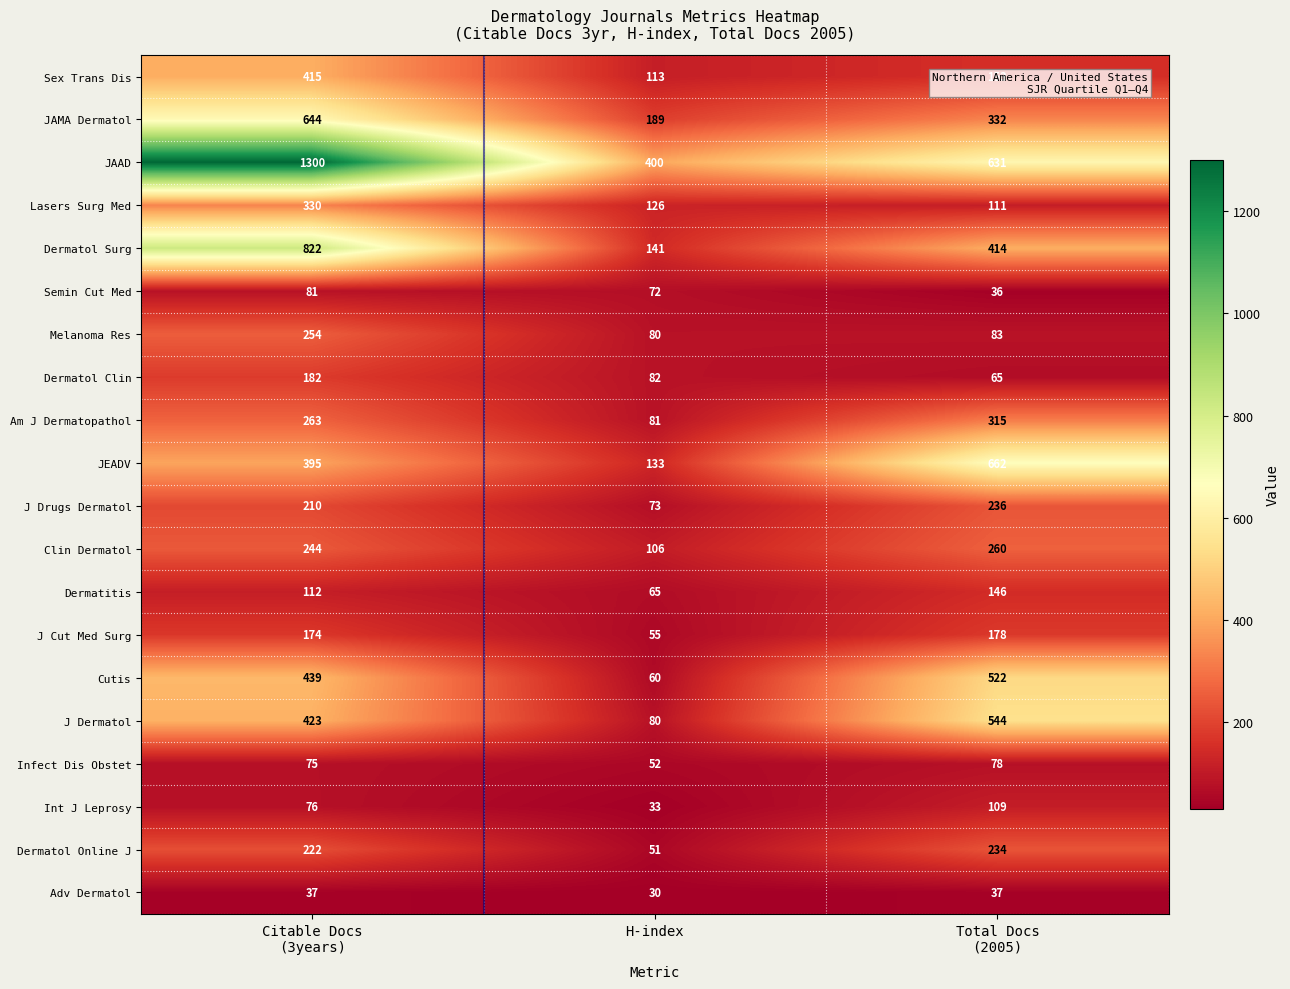

What is the smallest value displayed?

30